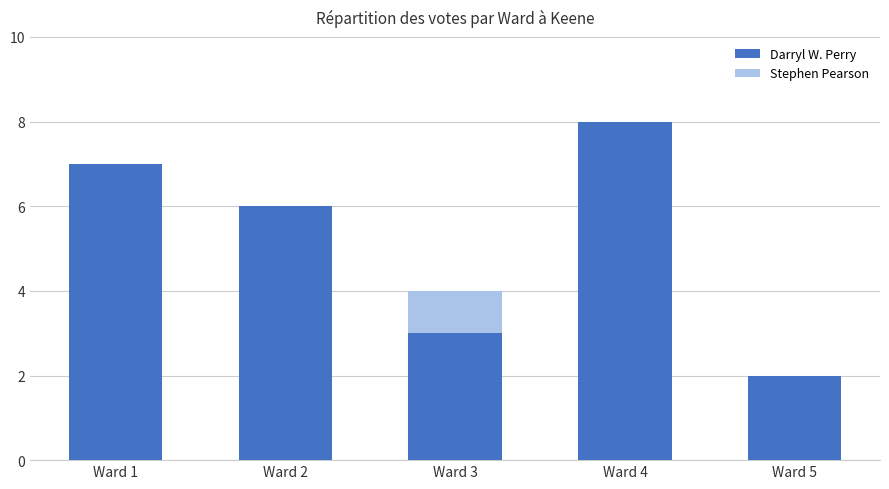

What is the sum of all Darryl W. Perry values?

26